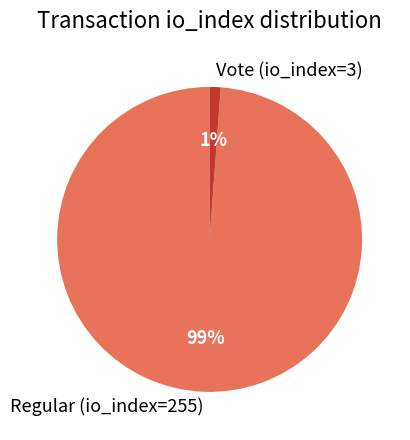

Does Vote (io_index=3) account for over 50% of the chart?

No